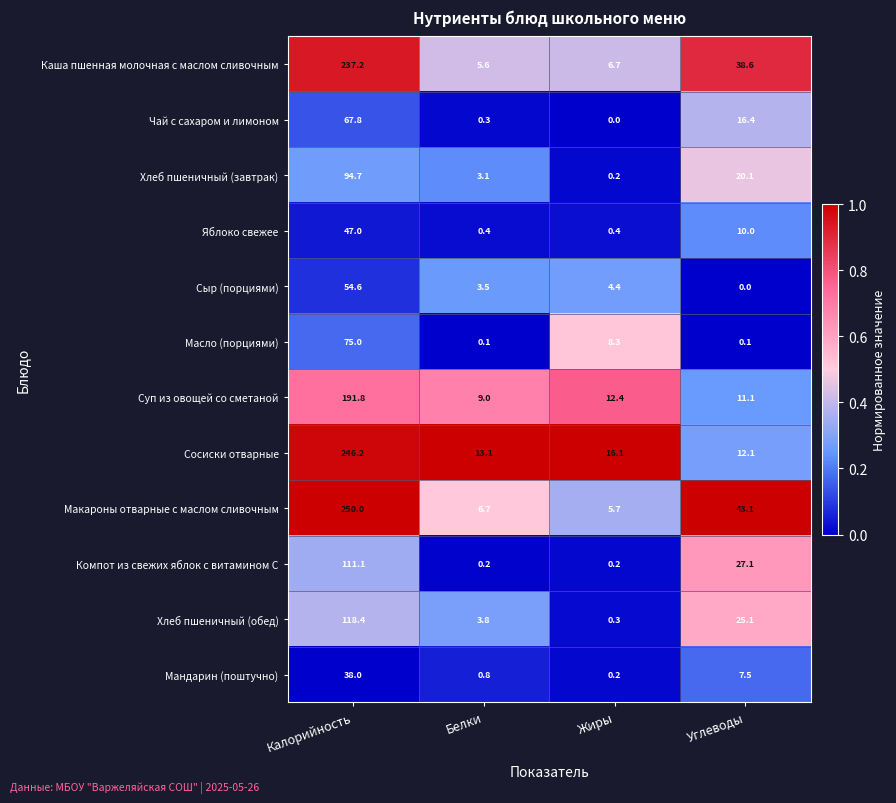

At which label does Яблоко свежее reach its peak?

Калорийность